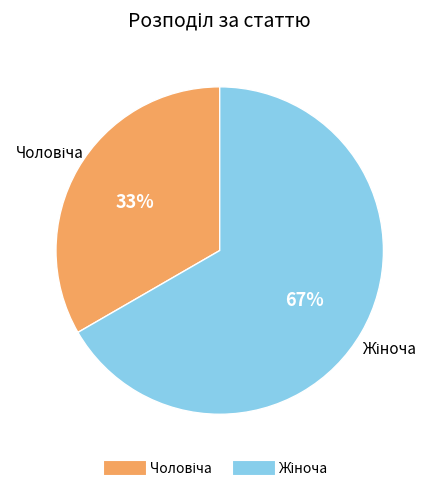

To the nearest percent, what is the average slice percentage?

50%